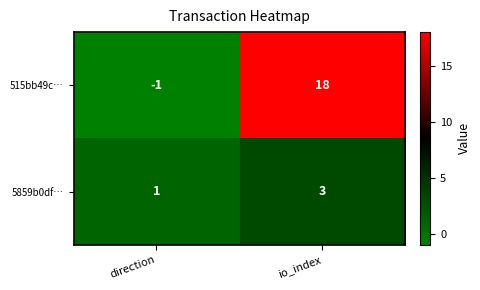

Is it true that 515bb49c… equals -1 at direction?

True